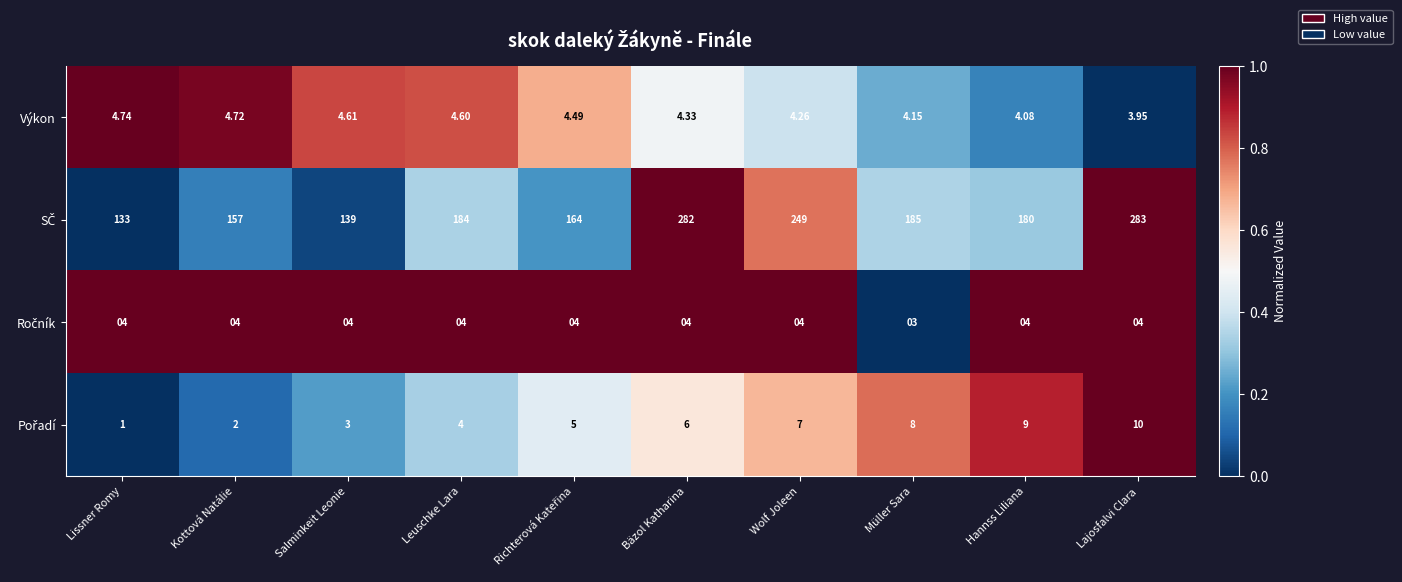

What is the difference between the highest and lowest values at Bäzol Katharina?

278.0